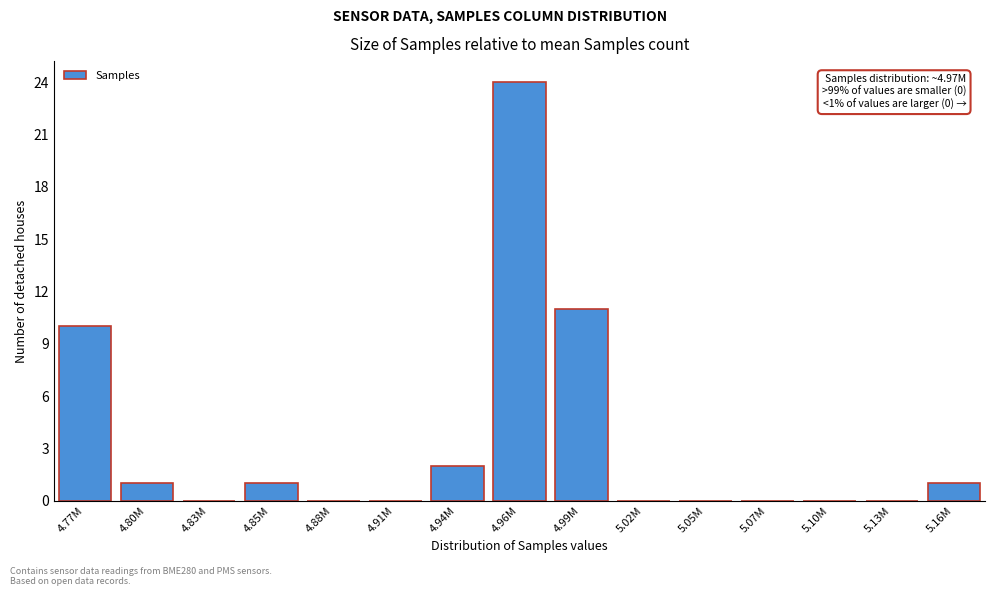

Reading left to right, list all the values displayed in this chart.

4.77M=10	4.80M=1	4.83M=0	4.85M=1	4.88M=0	4.91M=0	4.94M=2	4.96M=24	4.99M=11	5.02M=0	5.05M=0	5.07M=0	5.10M=0	5.13M=0	5.16M=1